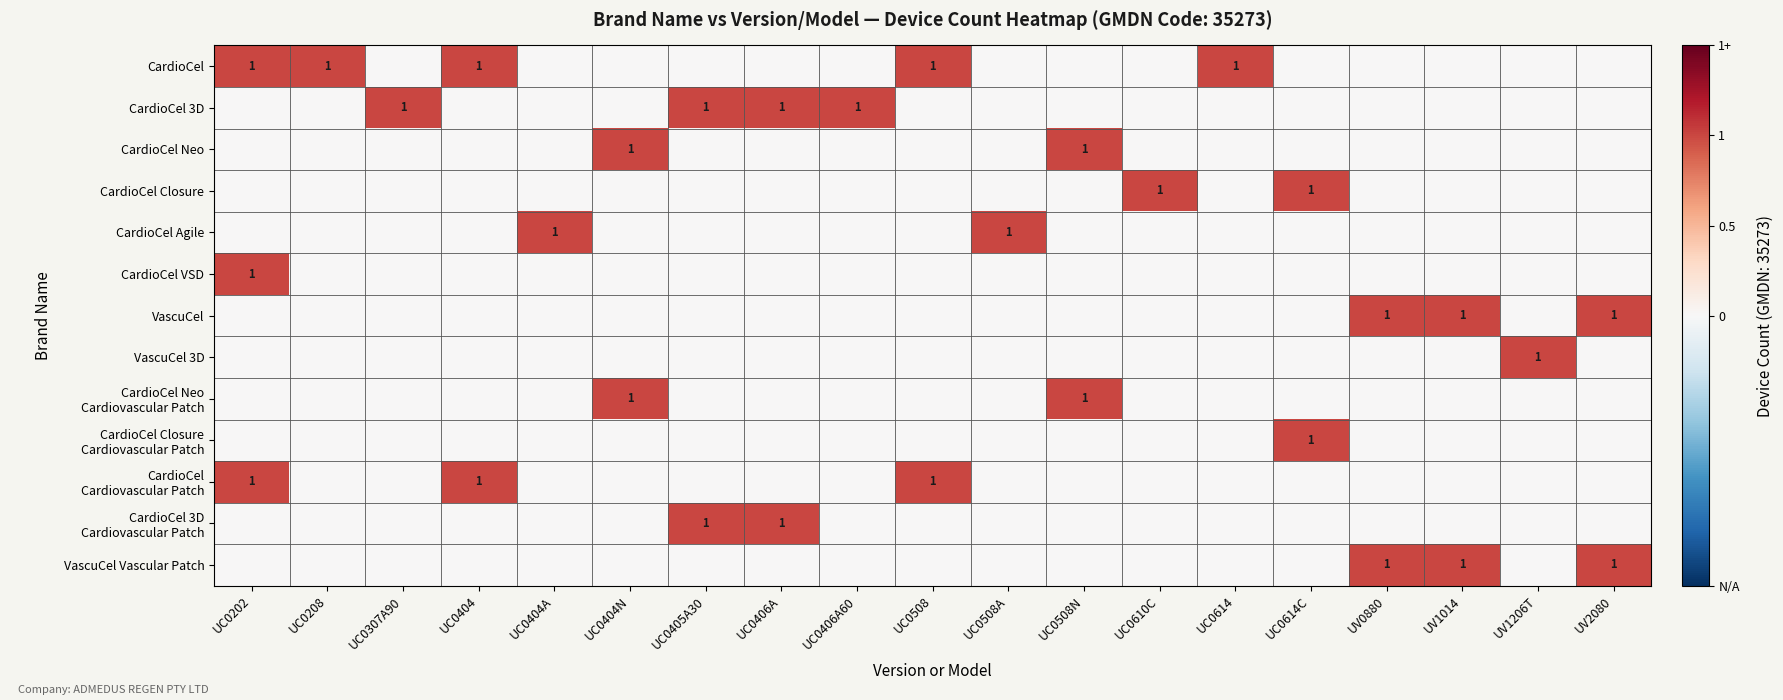

Count the number of categories in the chart.

19